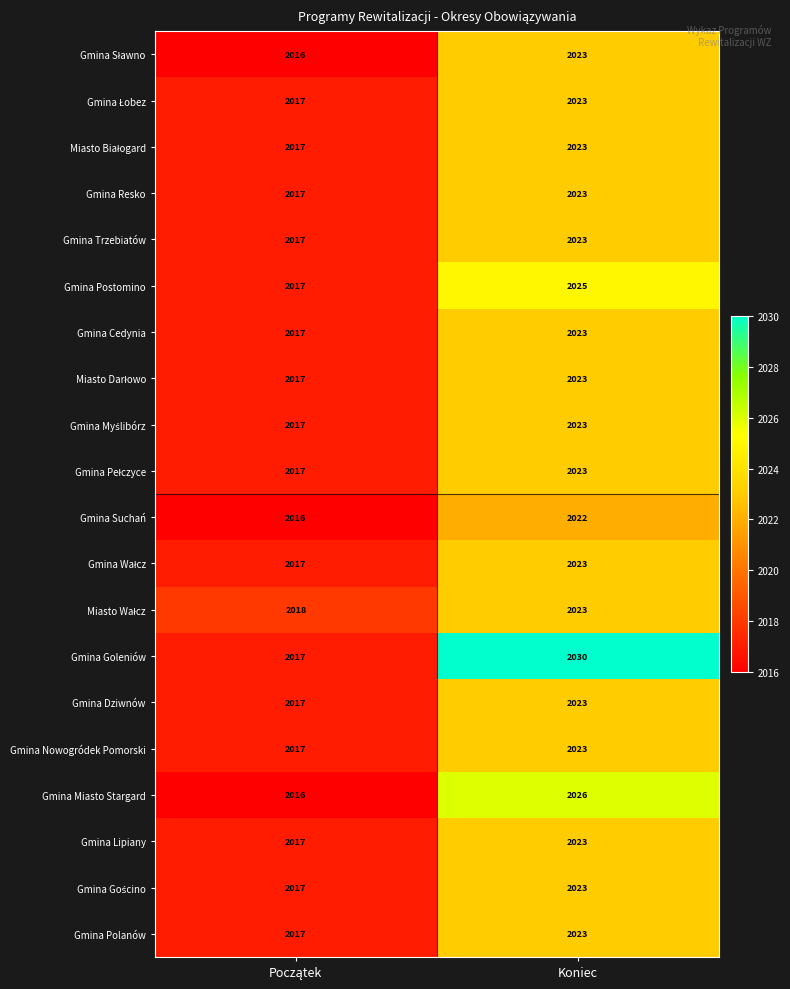

Which series has the largest total across all categories?

Gmina Goleniów